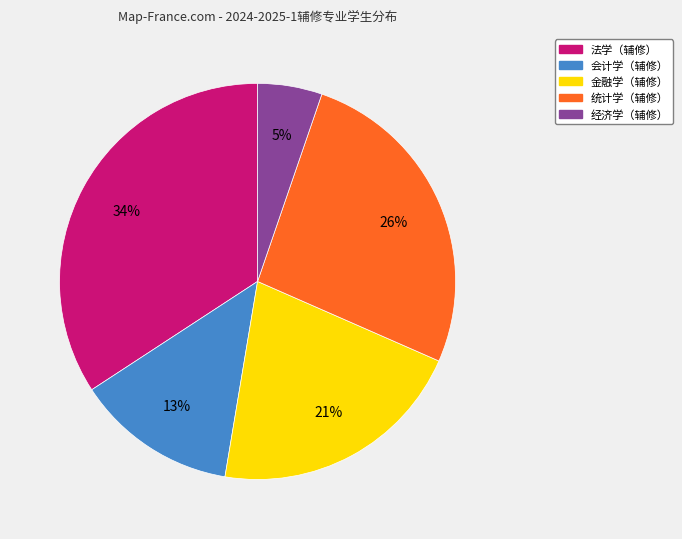

What is the ratio of the value at 统计学（辅修） to the value at 法学（辅修）?

0.8